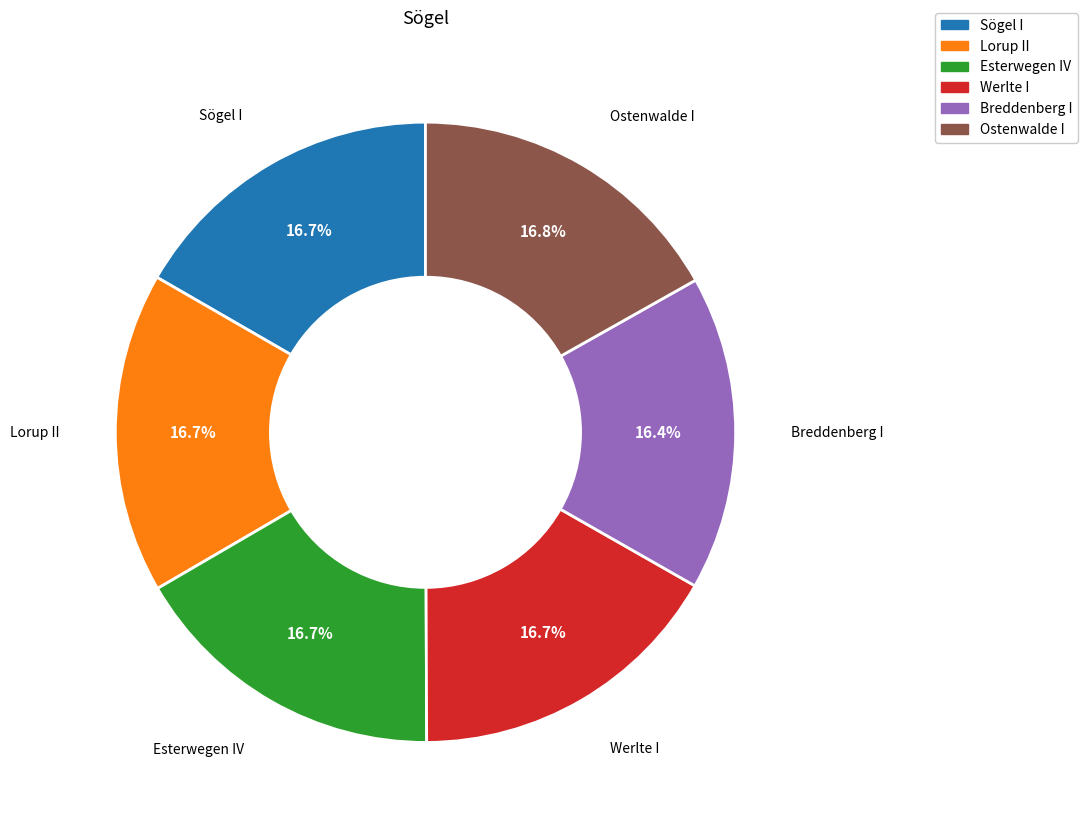

Is there a majority slice in this chart?

No